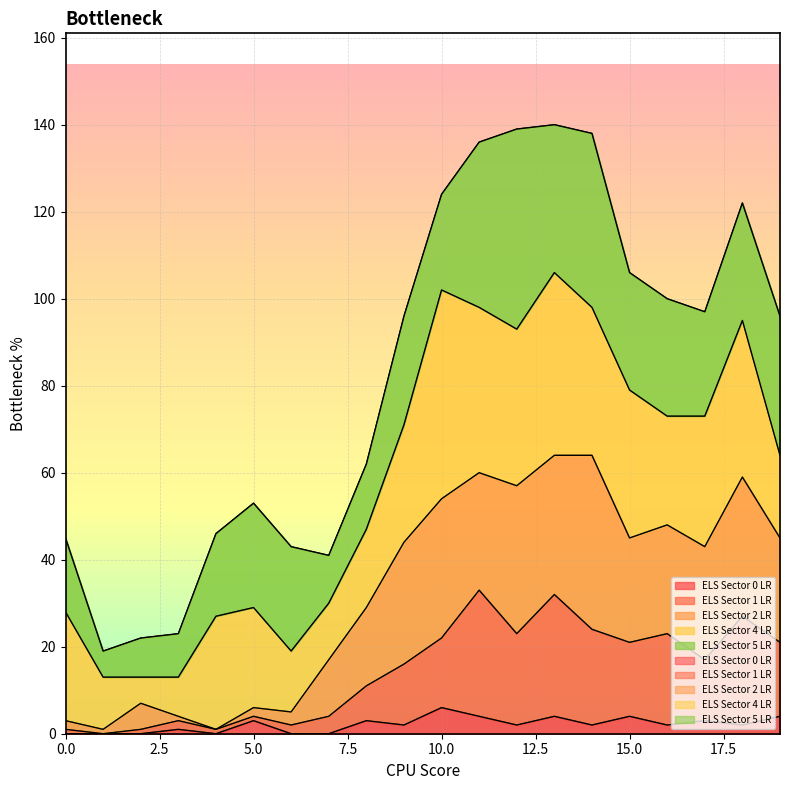

Is it true that ELS Sector 1 LR equals 23 at 12?

True